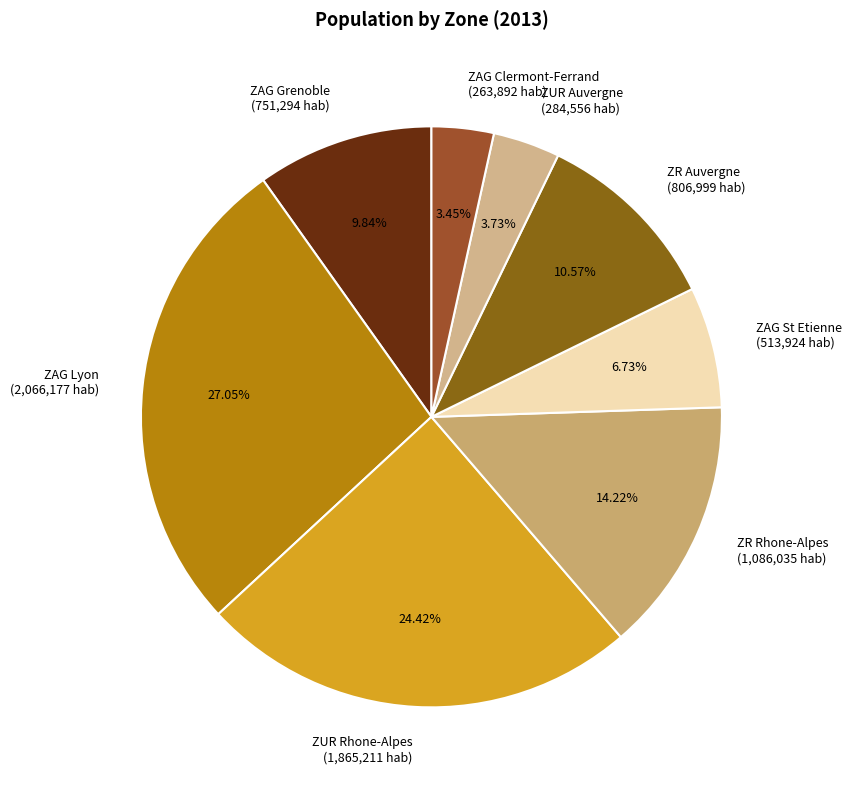

Is there a majority slice in this chart?

No